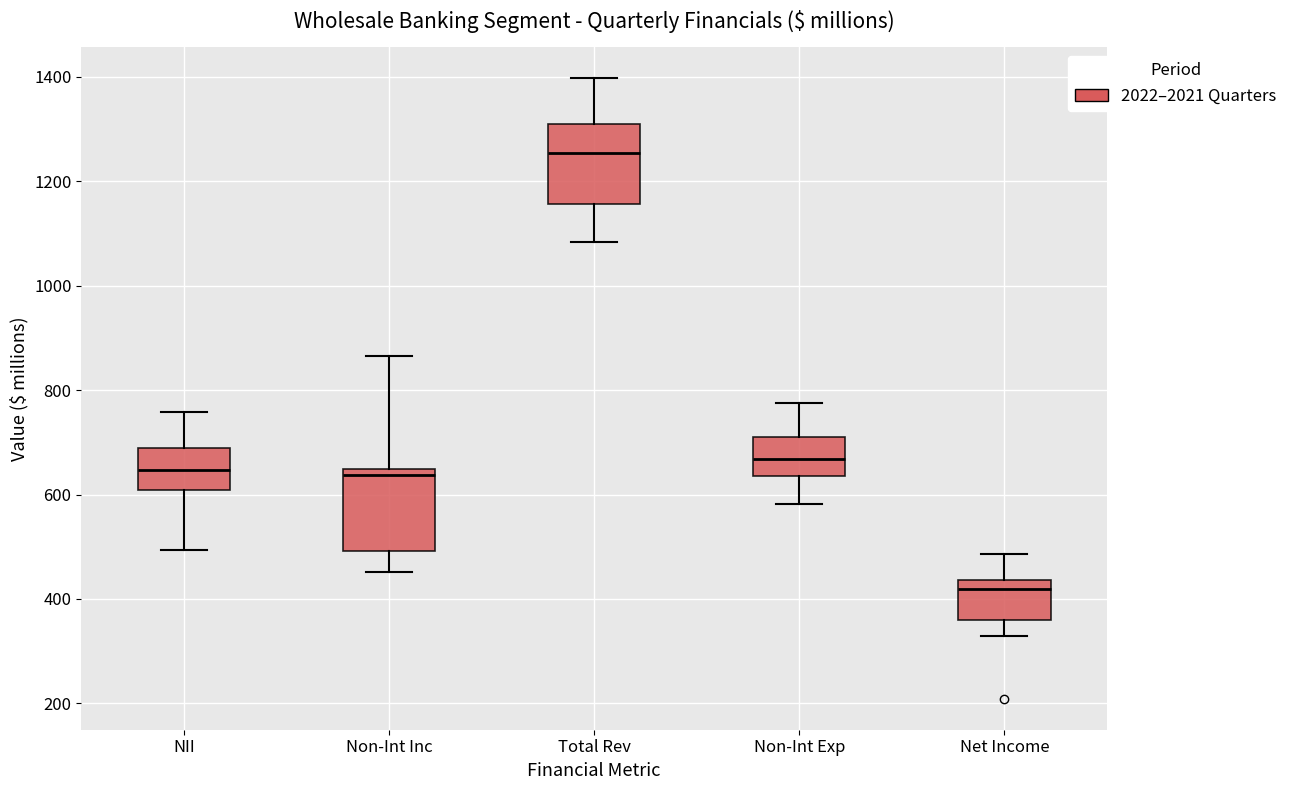

Which box's median line is the highest?

Total Rev